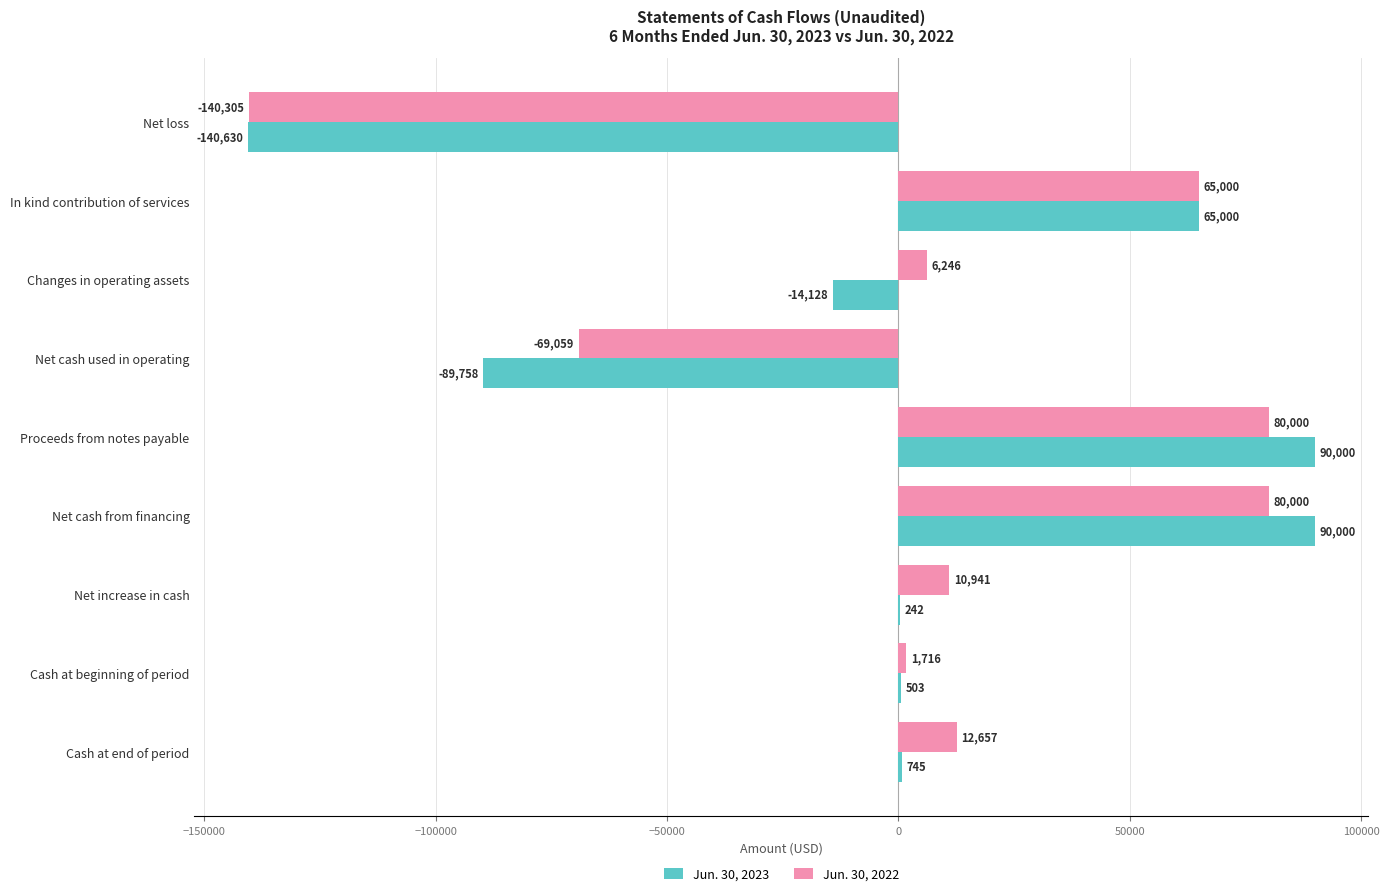

What is the total value across all series at In kind contribution of services?

130000